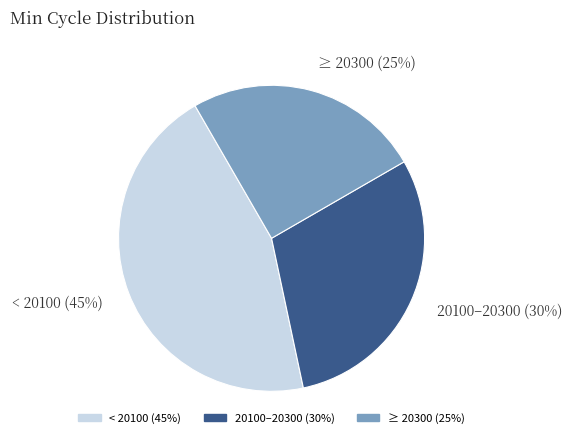

Count the number of slices in the pie.

3